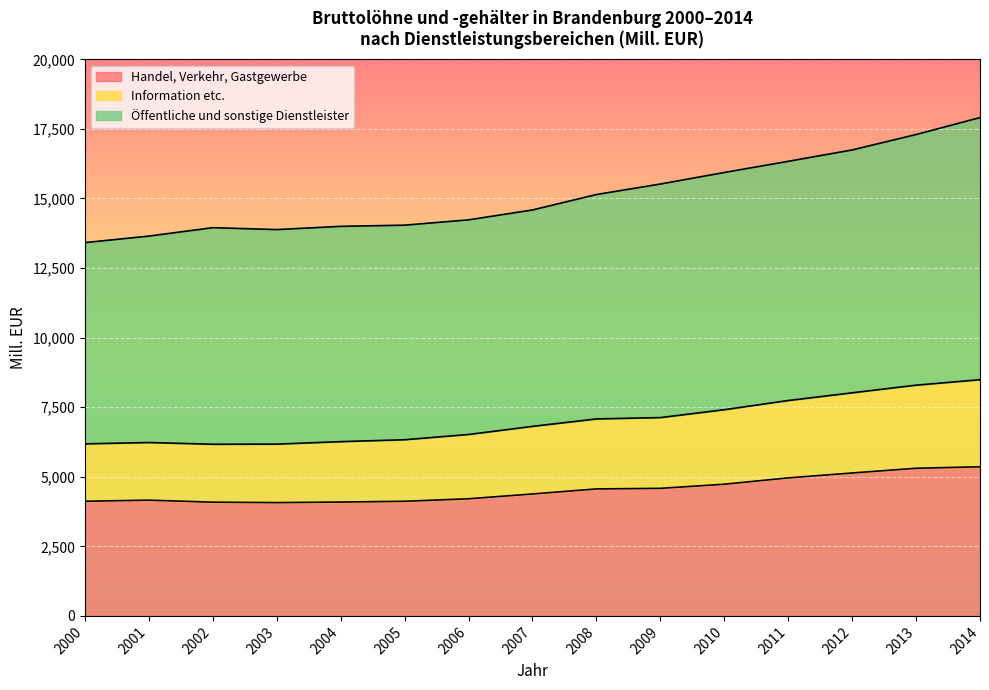

What is the total value across all series at 2014?

17906.0